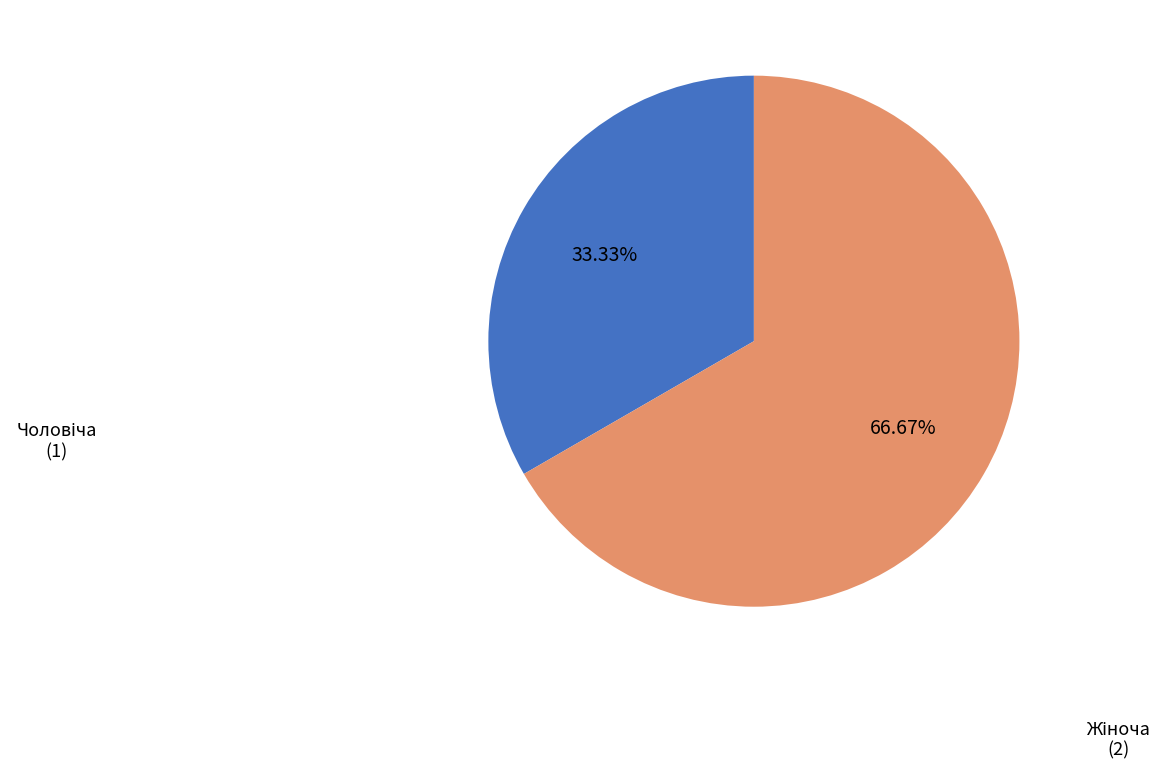

Is there a majority slice in this chart?

Yes